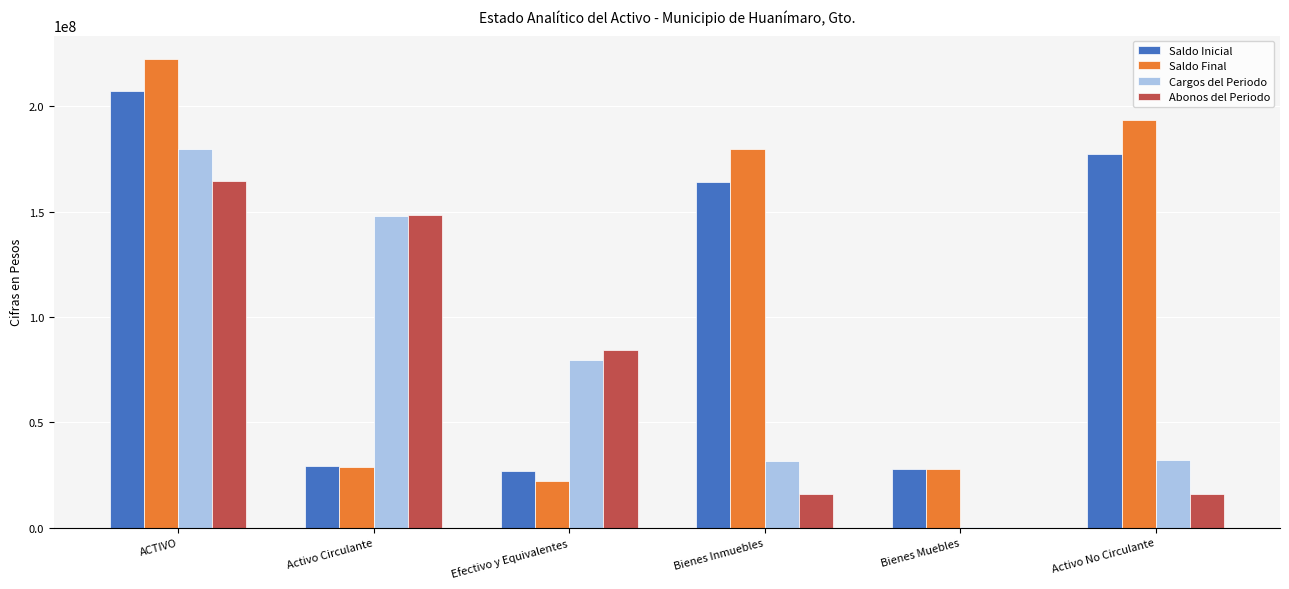

What is the sum of all Saldo Inicial values?

633008722.7